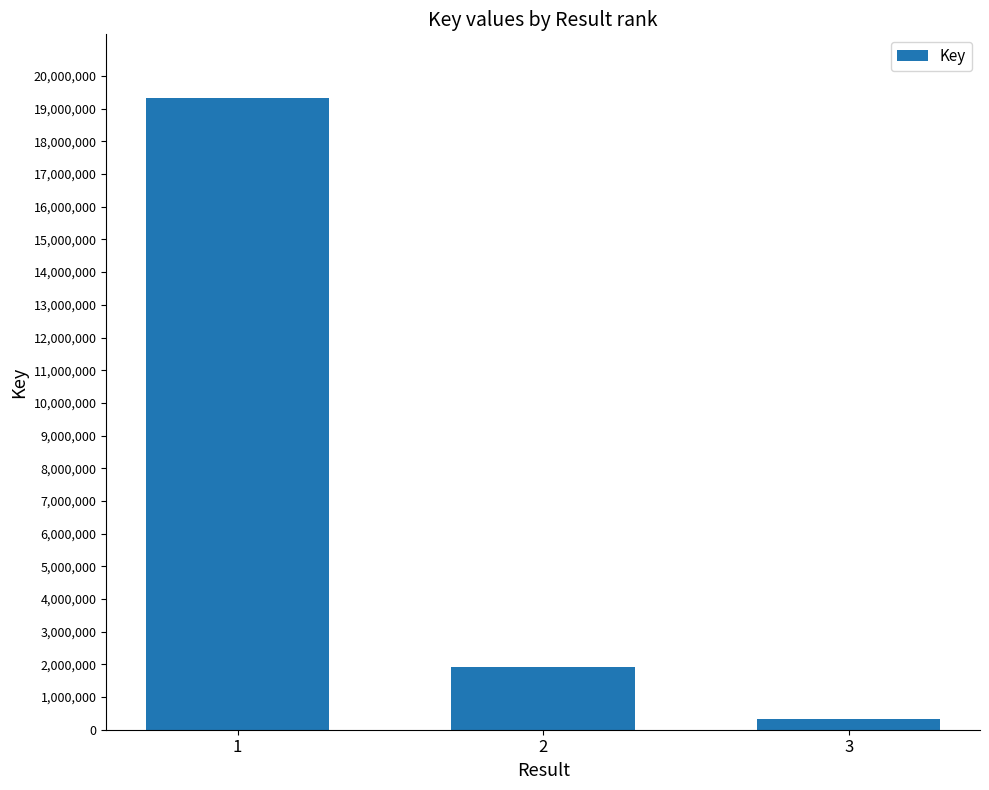

Read the value at 2.

1912564